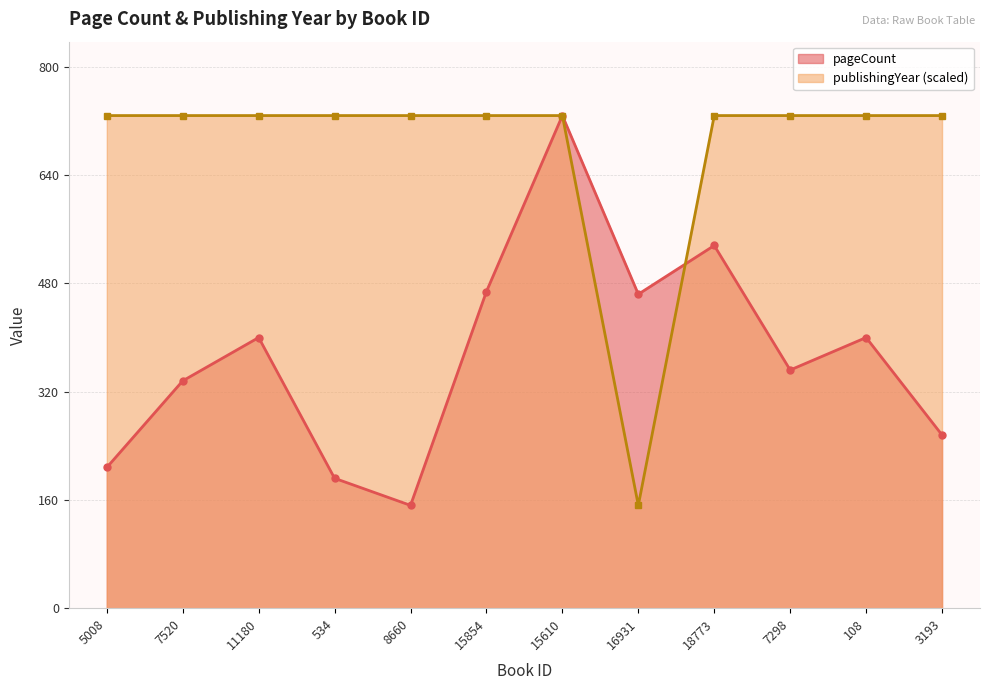

What is the label of the 1st point from the right?

3193